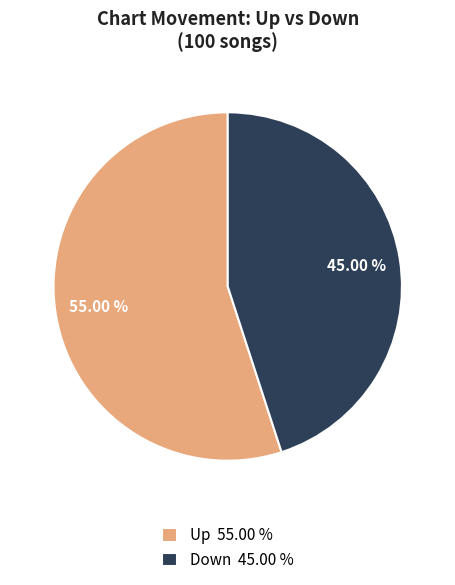

Is there a majority slice in this chart?

Yes